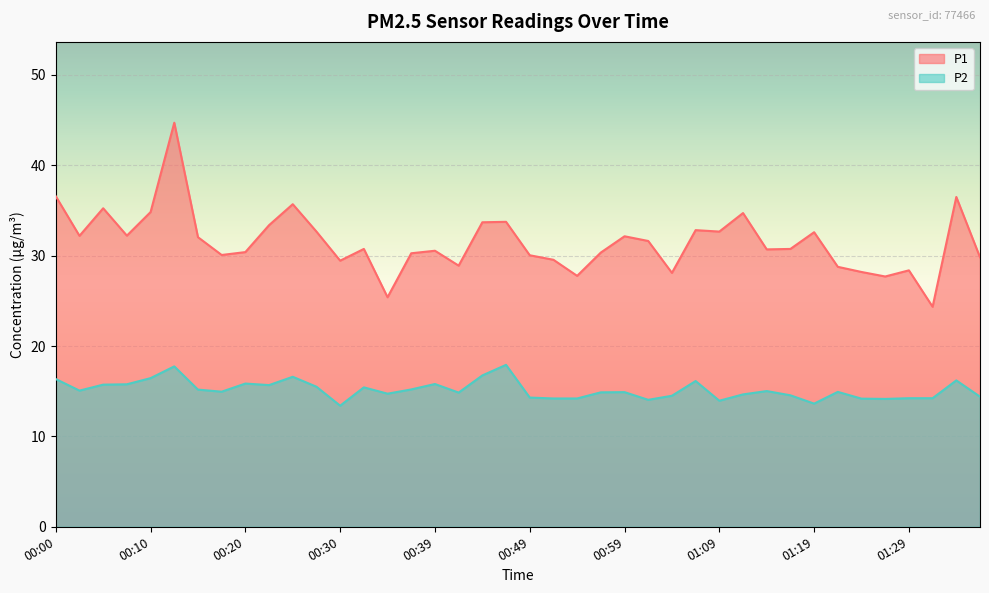

True or false: P1 and P2 intersect in this chart.

False